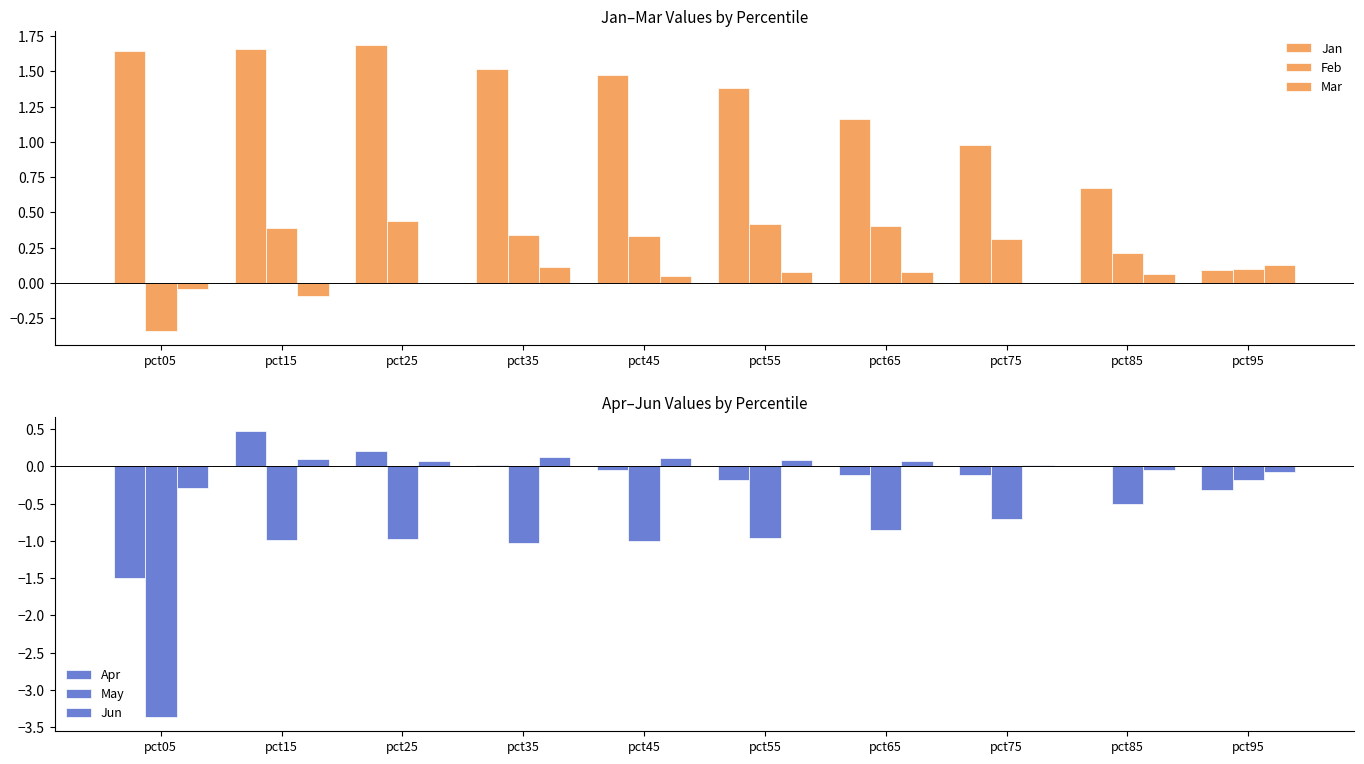

How many Feb values are between 0 and 1?

9